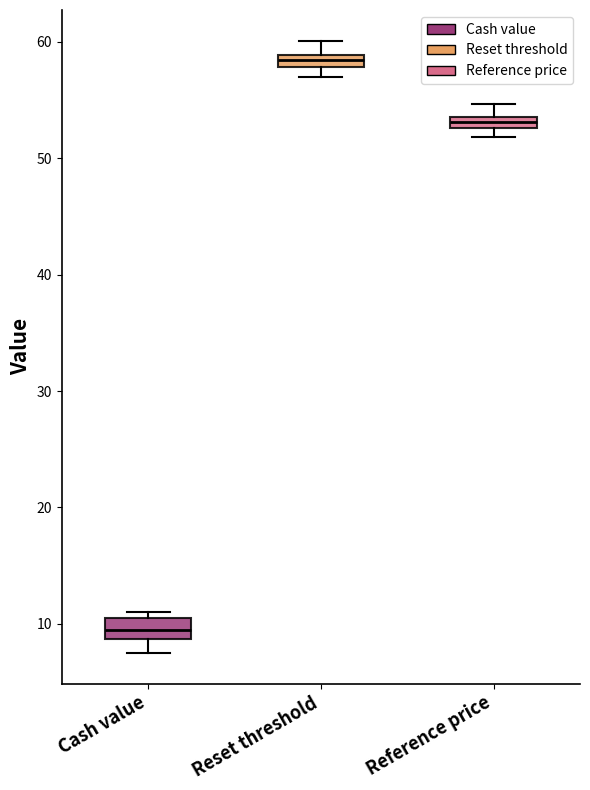

Which box has the highest median line?

Reset threshold